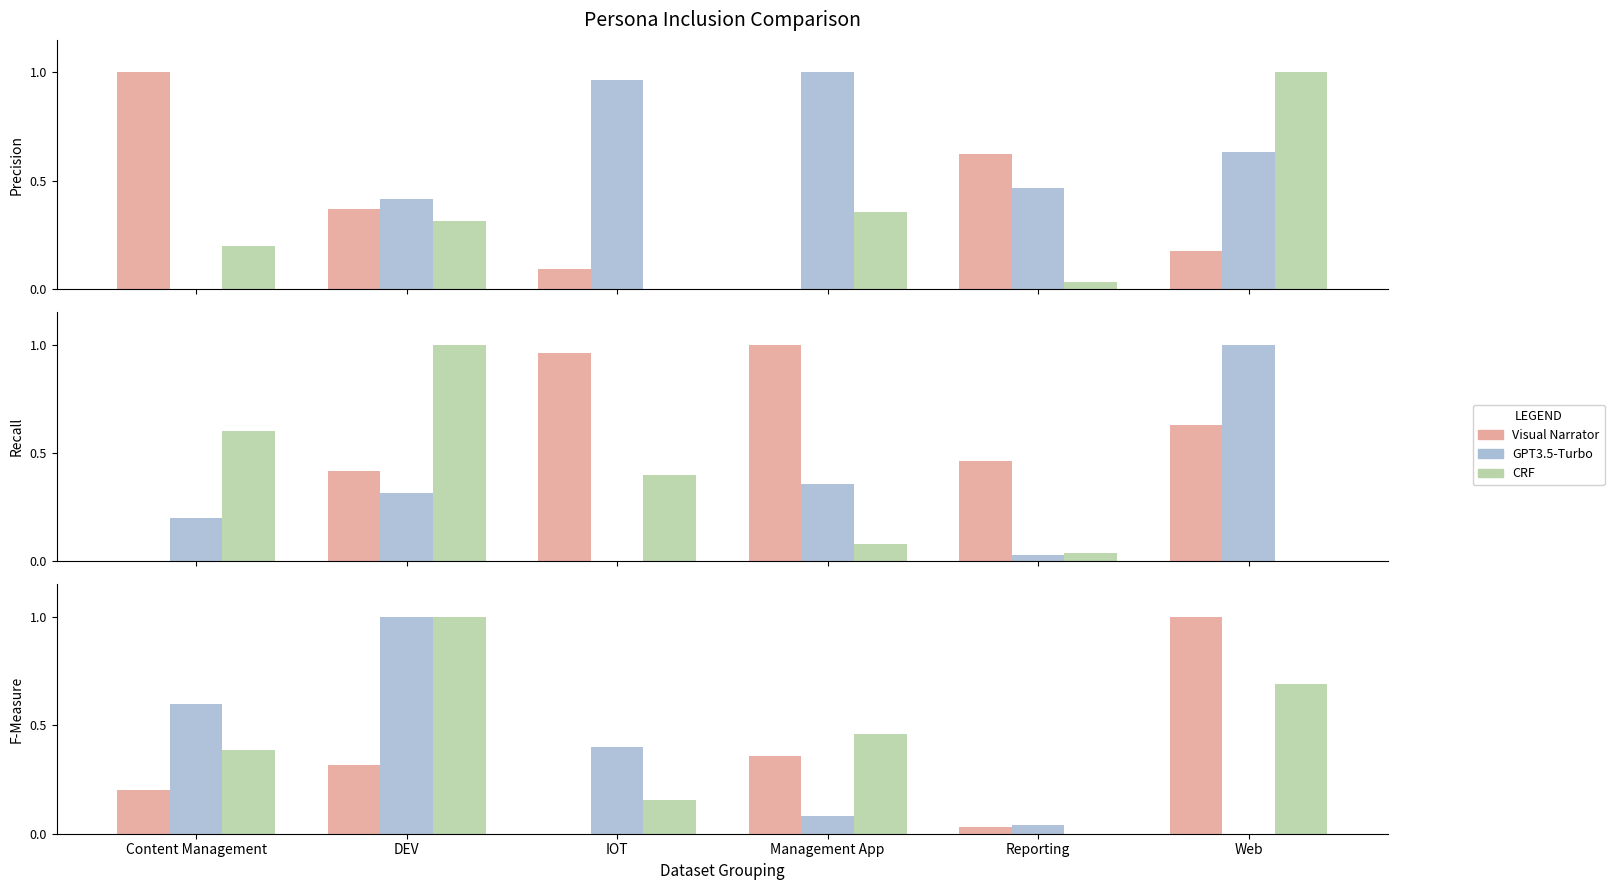

At which label is CRF closest to 0?

Reporting